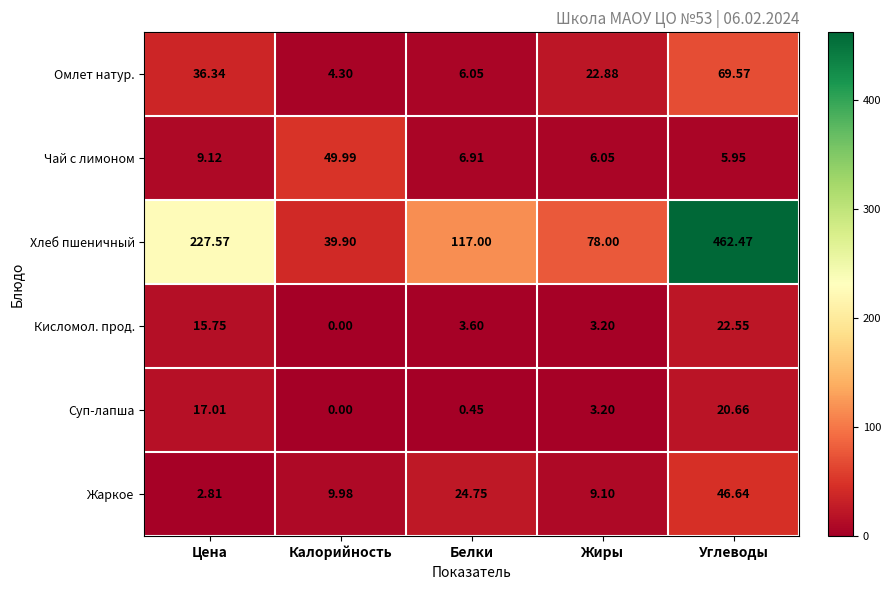

How many values in the Кисломол. прод. series are below 3?

1